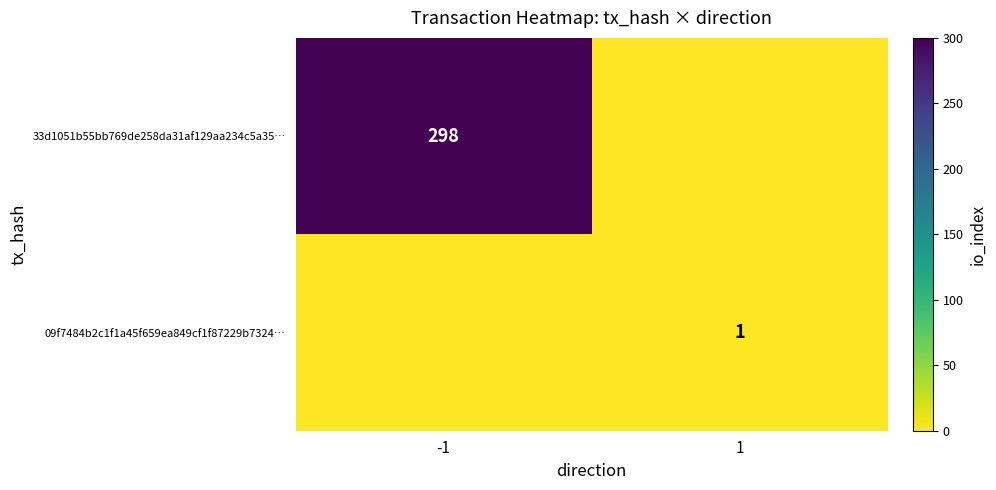

The 09f7484b2c1f1a45f659ea849cf1f87229b7324… series shows 0 at 1. True or false?

False